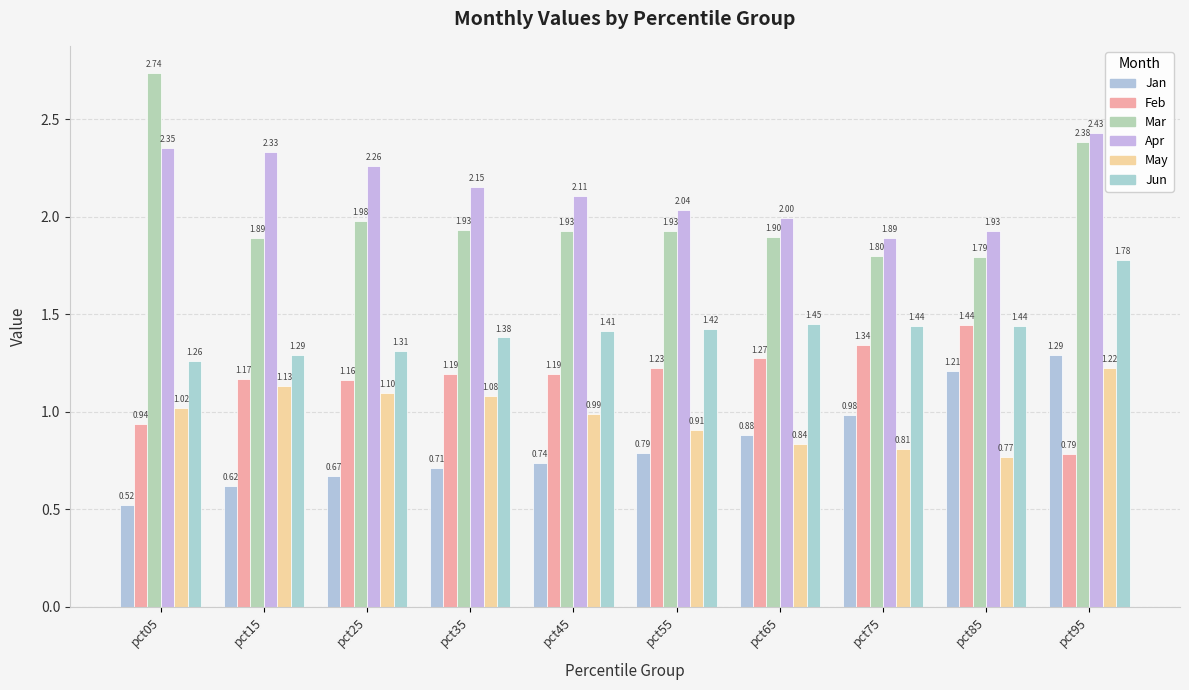

Between pct05 and pct25, which series saw the biggest shift?

Mar